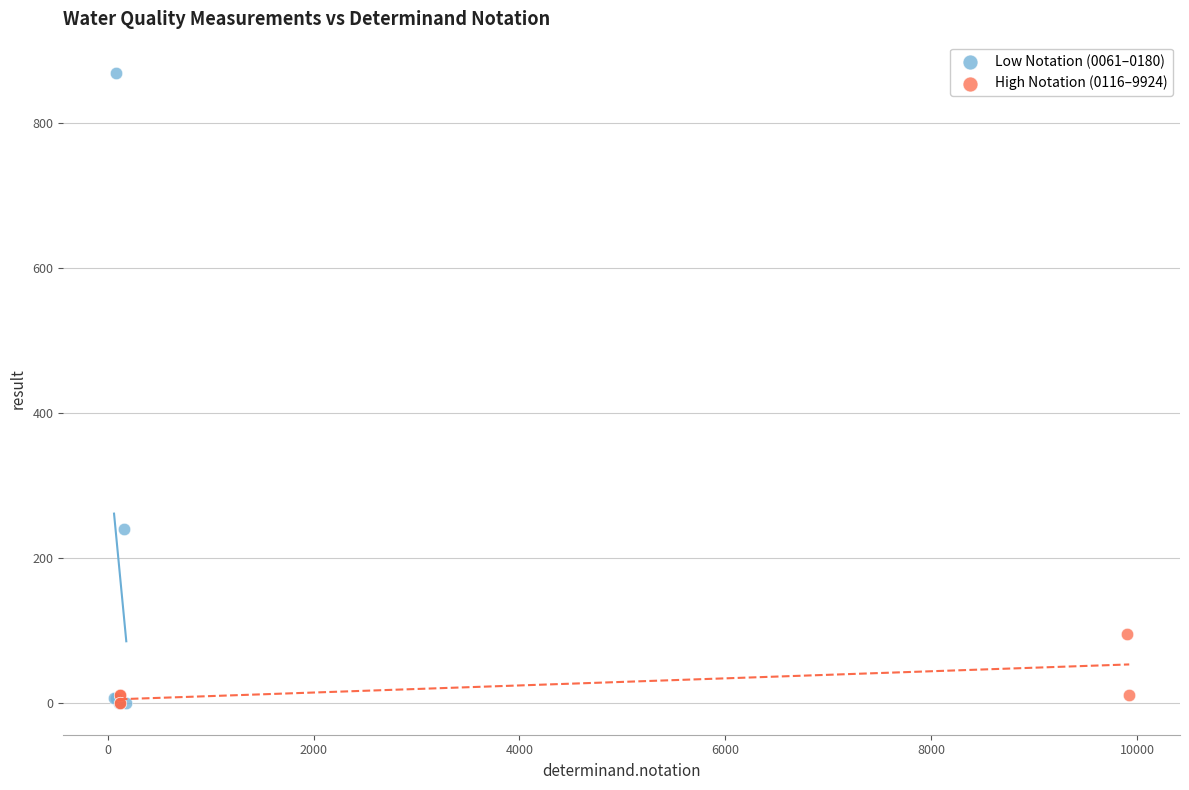

Which series reaches the maximum Y coordinate?

Low Notation (0061–0180)